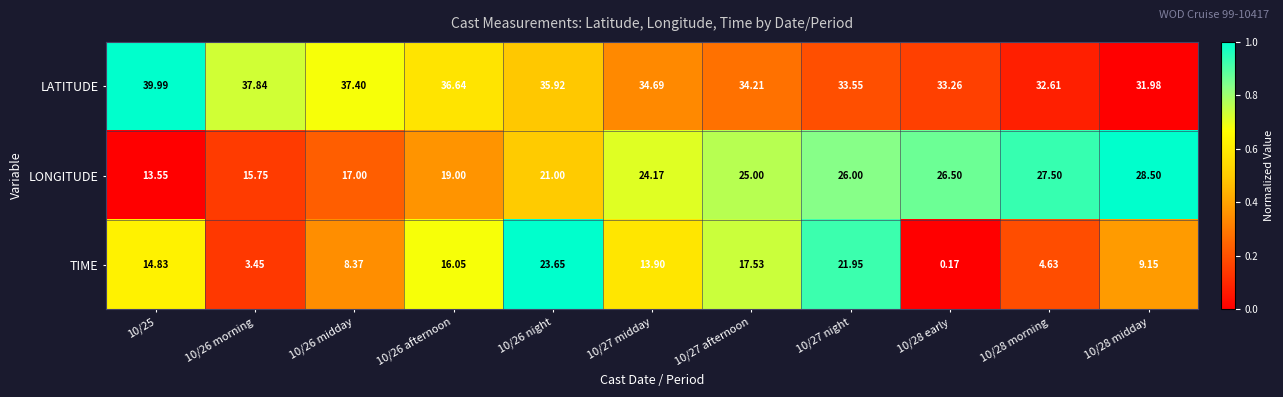

Which series has the largest total across all categories?

LATITUDE